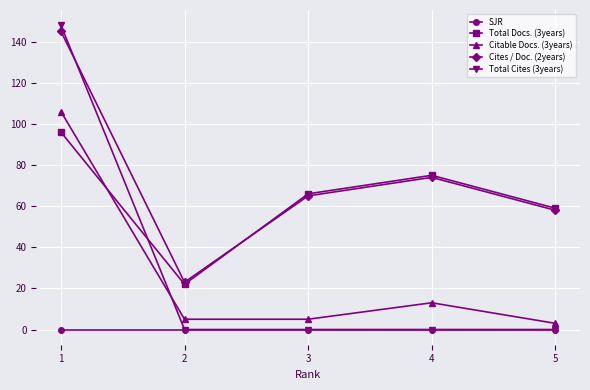

Reading left to right, extract all data points from this chart.

SJR: 0	0	0	0	0
Total Docs. (3years): 96	22	66	75	59
Citable Docs. (3years): 106	5	5	13	3
Cites / Doc. (2years): 145	23	65	74	58
Total Cites (3years): 148	0	0	0	0